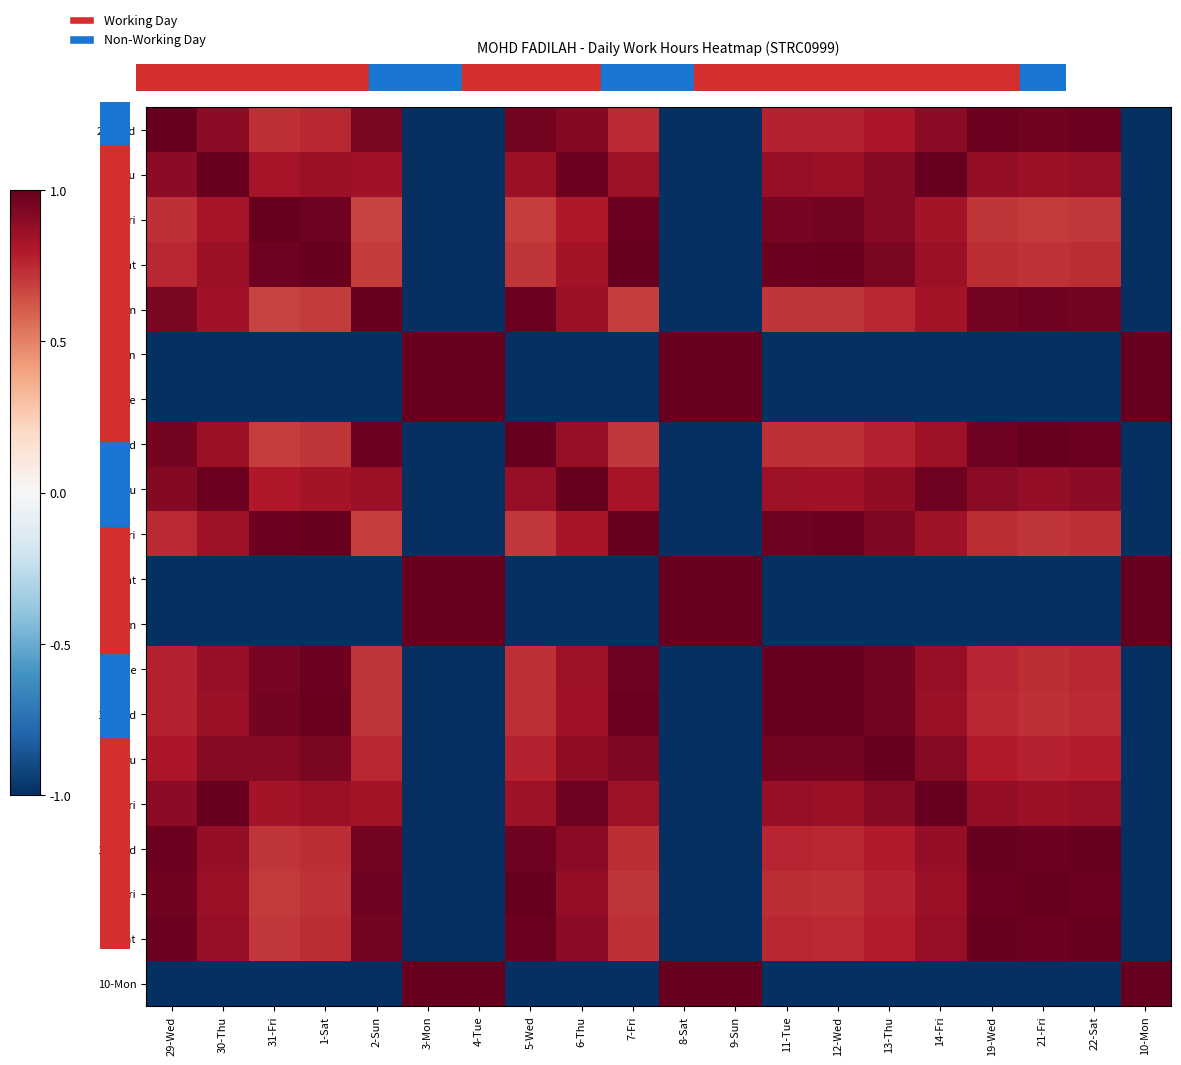

At which category is the sum across all series the highest?

30-Thu